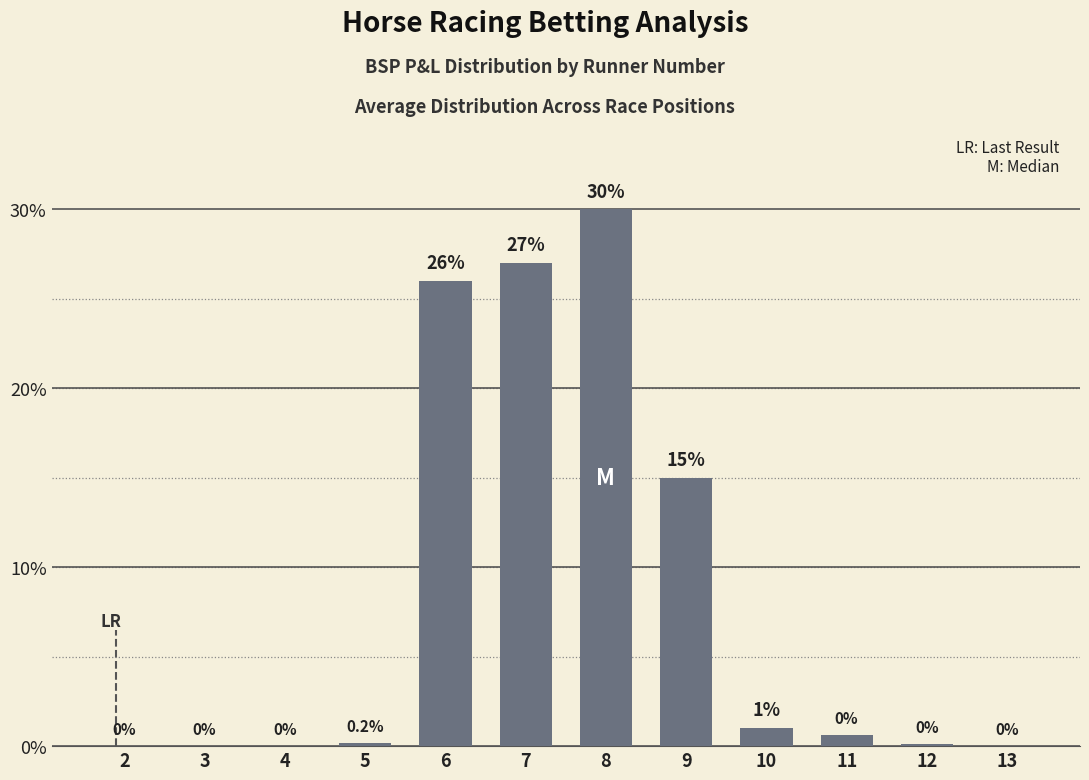

Reading right to left, transcribe all the data shown in this chart.

13=0.0	12=0.1	11=0.6	10=1.0	9=15.0	8=30.0	7=27.0	6=26.0	5=0.2	4=0.0	3=0.0	2=0.0